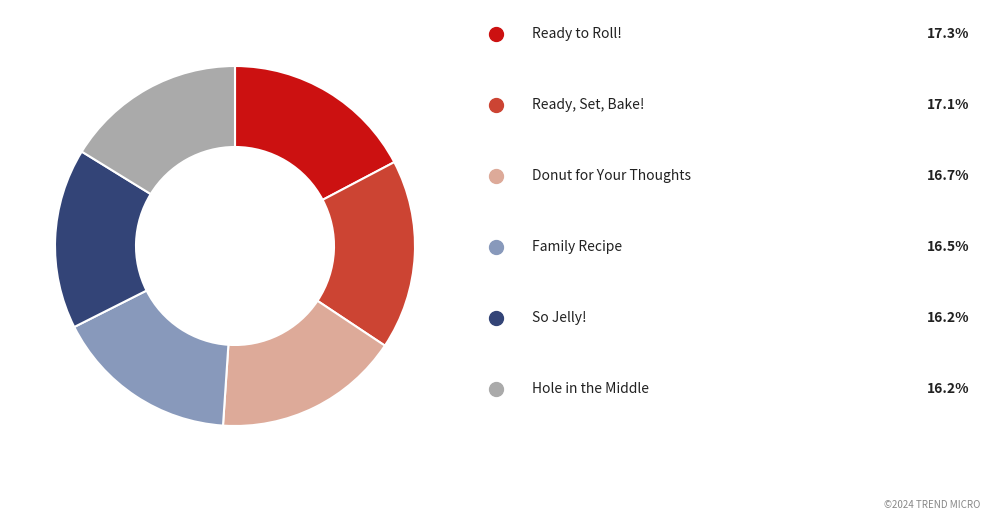

How many segments does this pie chart have?

6